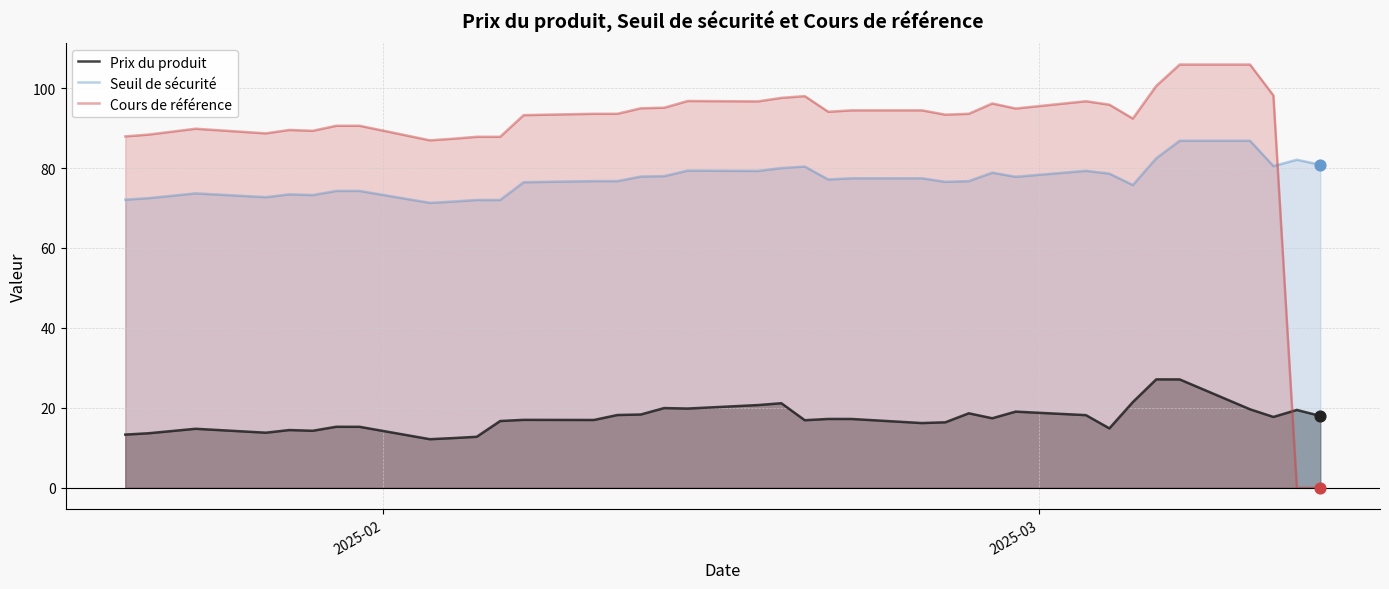

Which series has the largest total across all categories?

Cours de référence